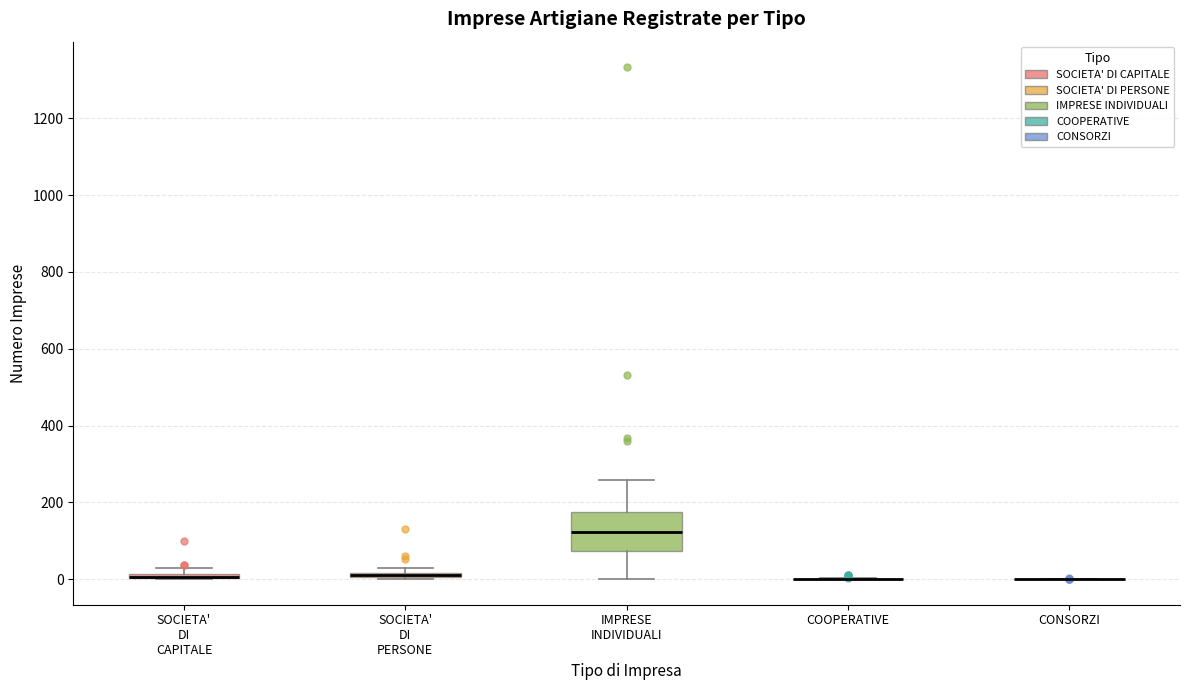

Where is the upper edge of the box for SOCIETA' DI PERSONE on the y-axis? The values are not printed on the chart, so give them approximately, as read against the axis.

20